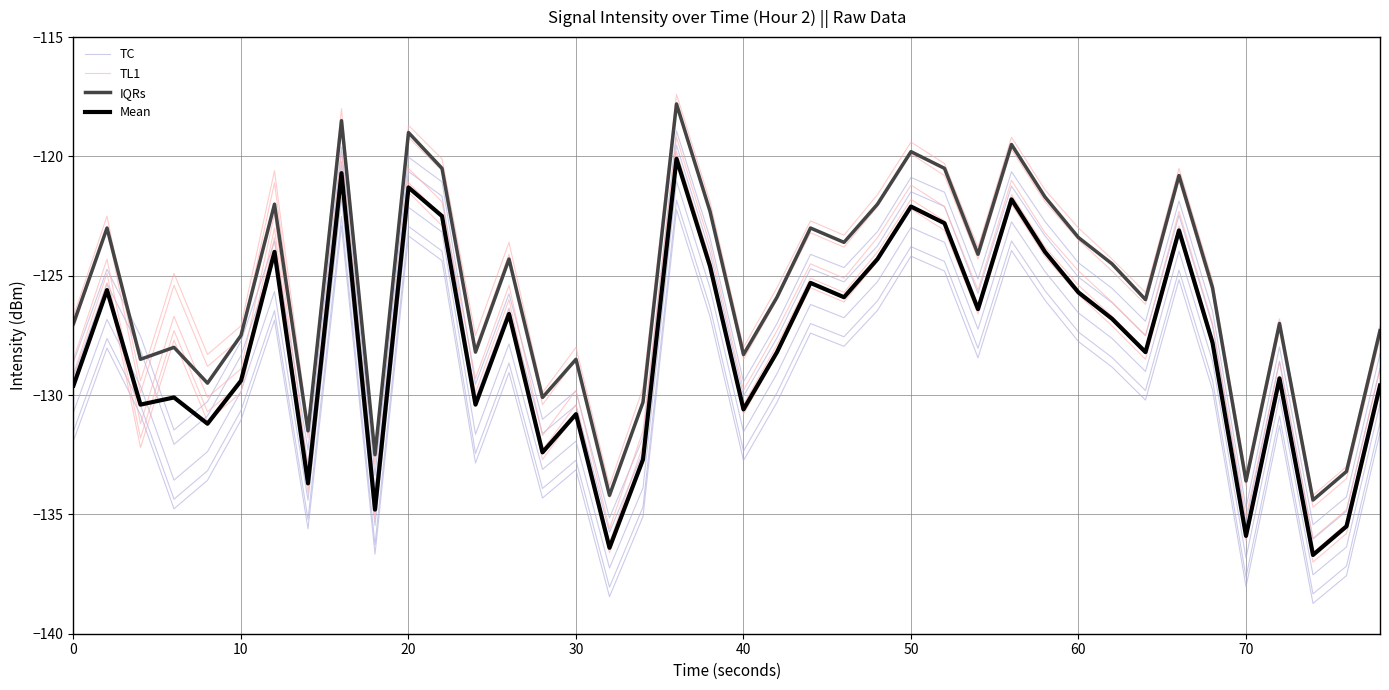

True or false: Mean and IQRs cross at least once.

False